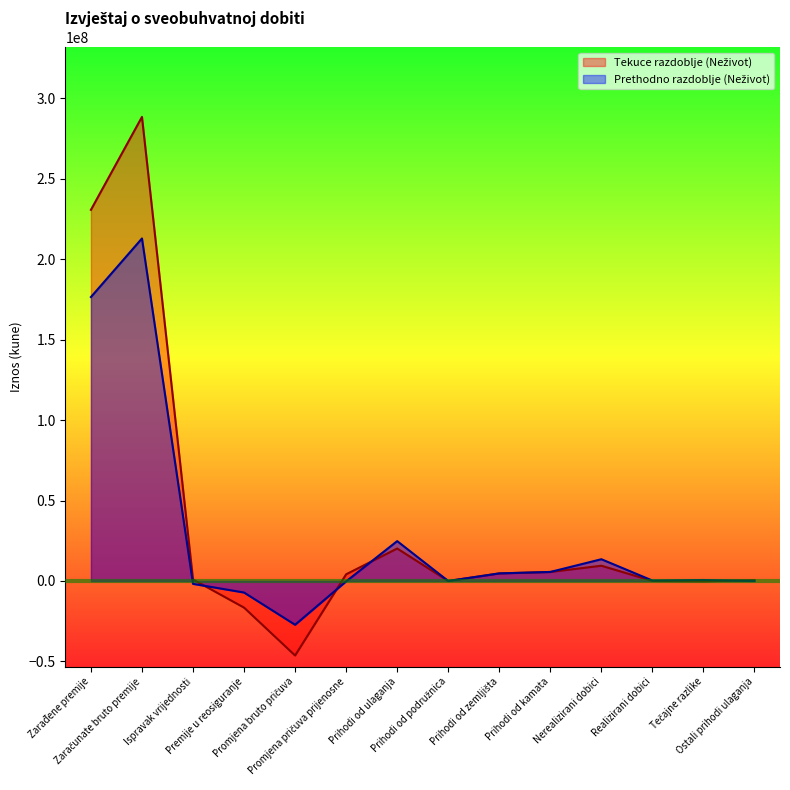

What is the value of the Tekuce razdoblje (Neživot) point at the 2nd from the left?

288529658